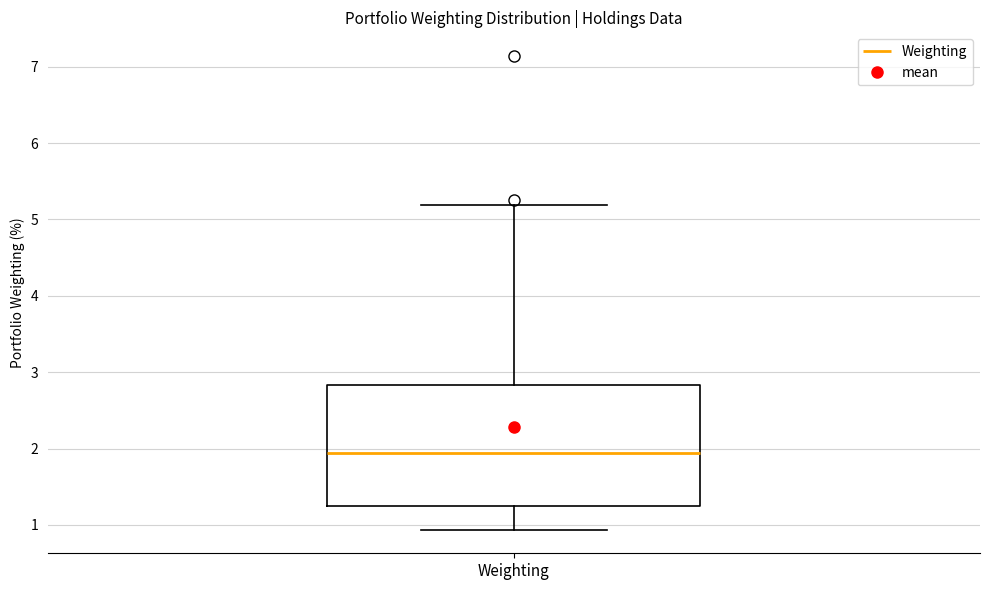

Transcribe this box plot: give where the median line is, the range the box spans, and where the two whiskers end, as read against the y-axis. The values are not printed on the chart, so give them approximately, as read against the axis.

median 1.9, box 1.2 to 2.8, whiskers 0.9 to 5.2